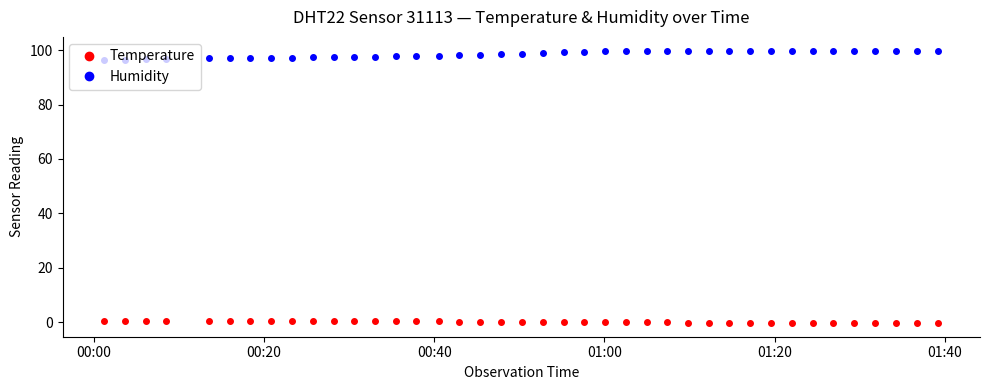

True or false: Humidity and Temperature cross at least once.

False